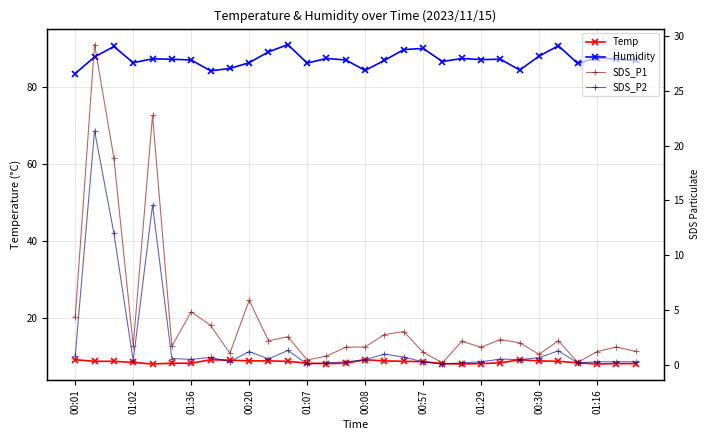

True or false: SDS_P2 has more than 2 points higher than both neighbors.

True